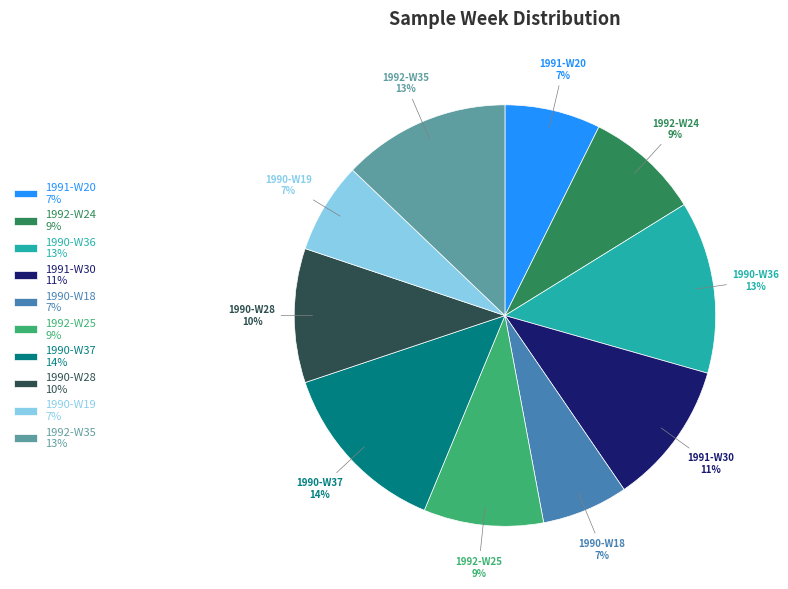

To the nearest percent, what portion does 1990-W19 represent?

7%